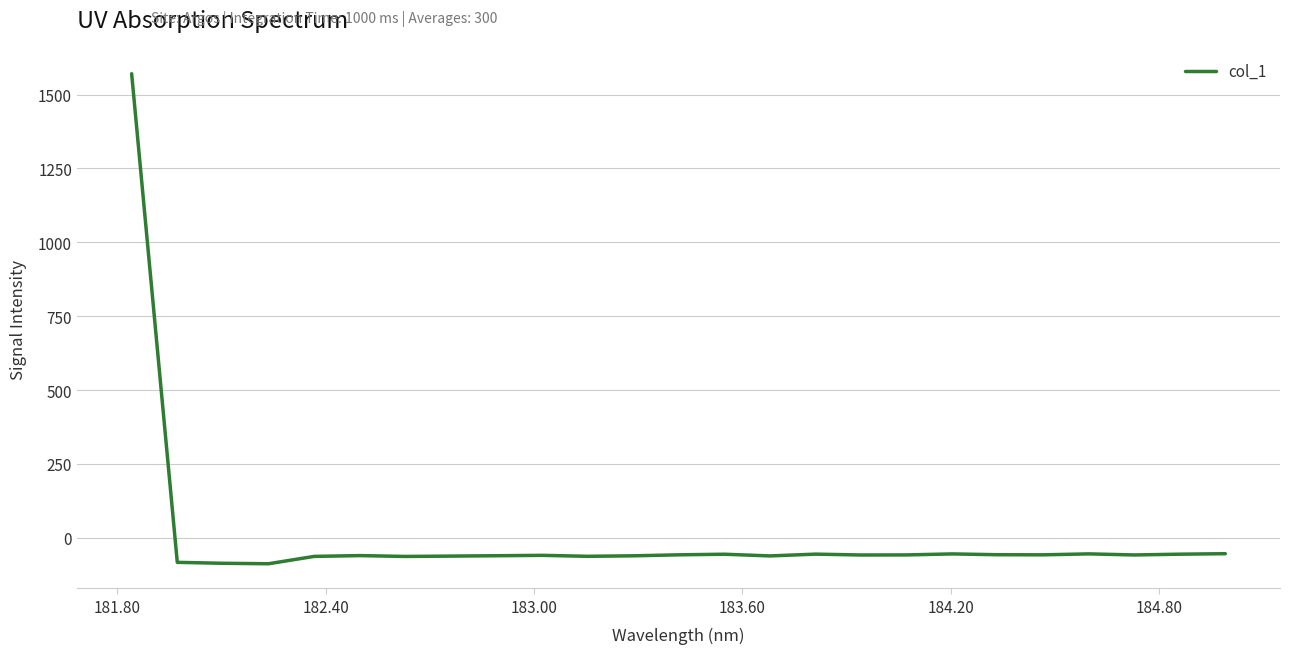

What is the greatest value displayed?

1570.7